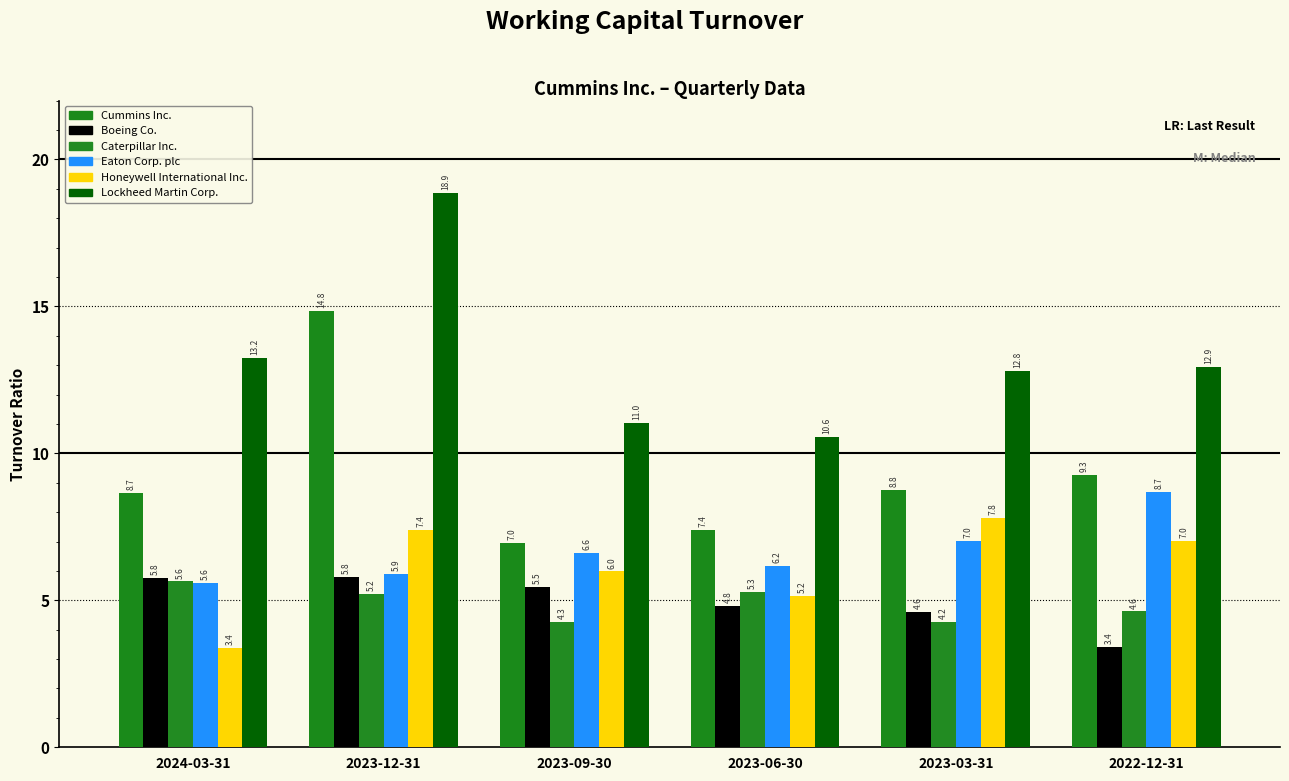

How many bars are there in each group?

6